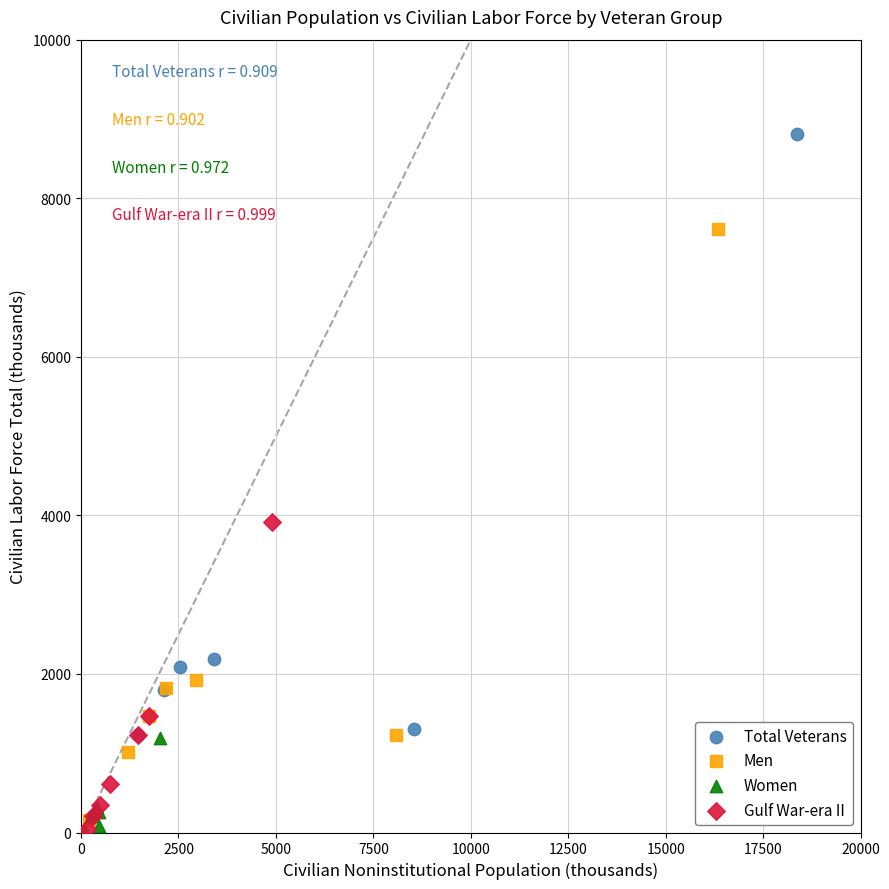

Which series has the largest Y range (max minus min)?

Total Veterans